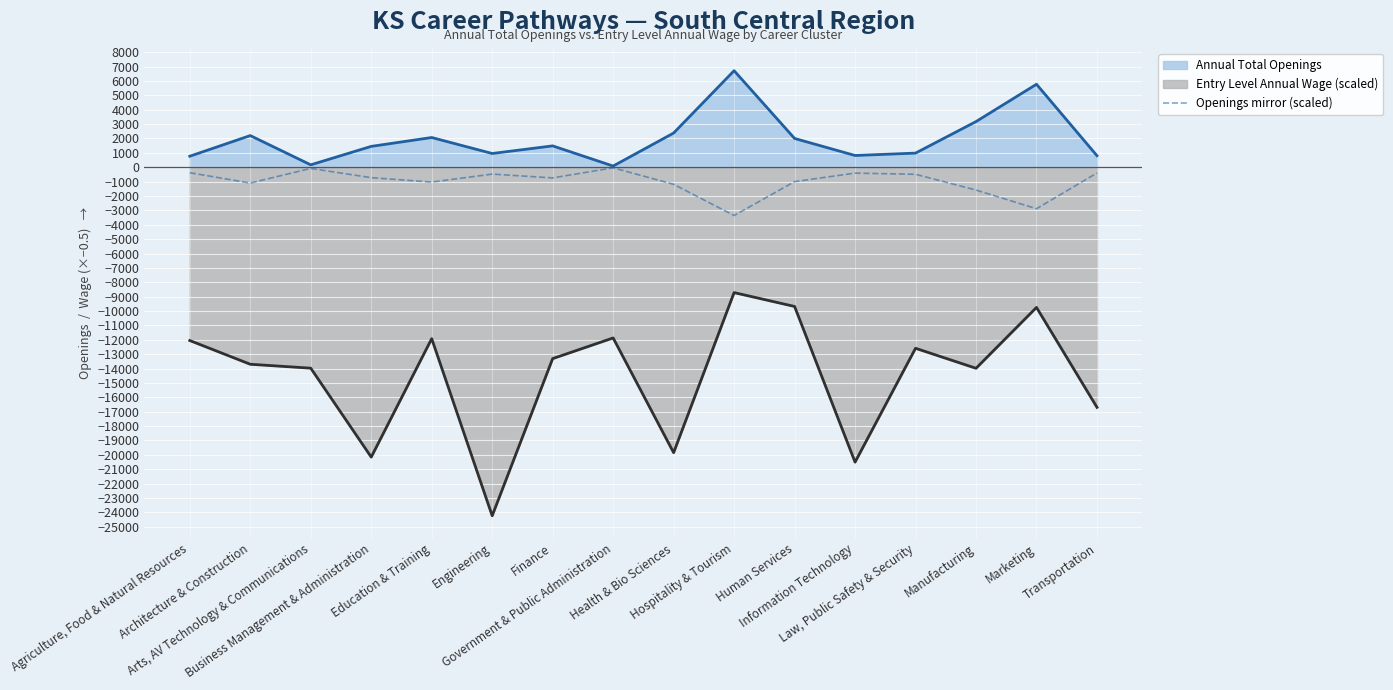

The value at Marketing is -2884.5. True or false?

True